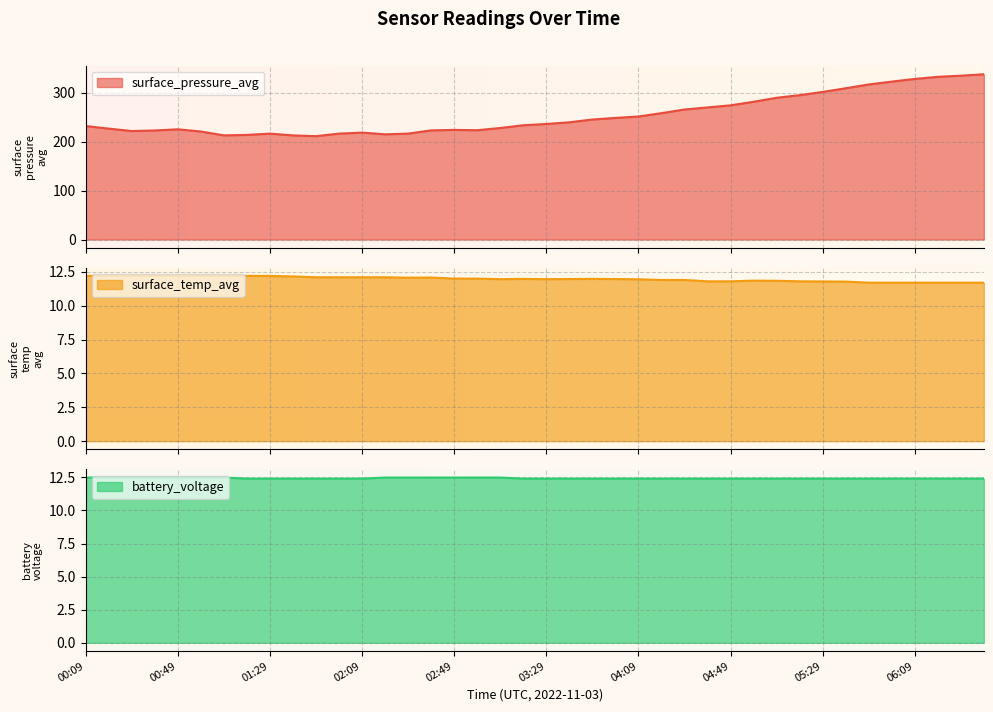

Which series has the largest total across all categories?

surface_pressure_avg